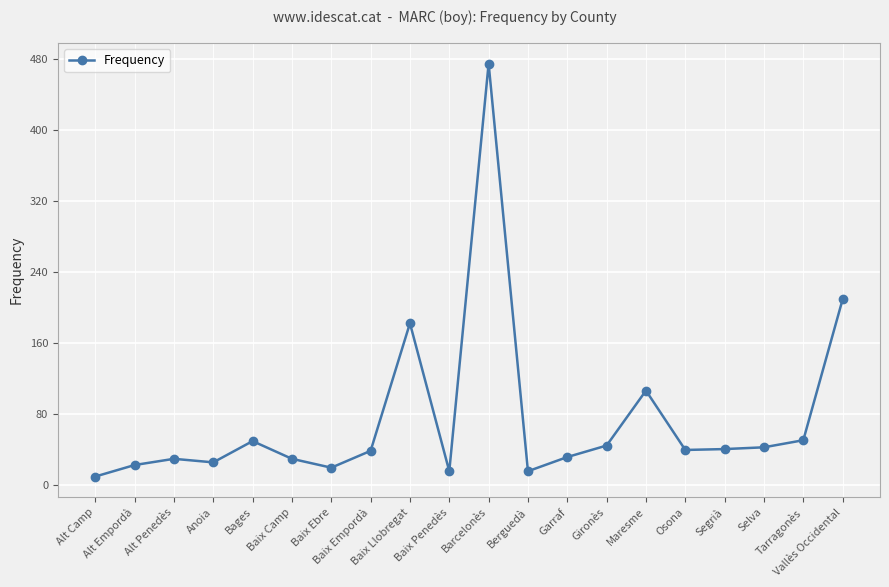

True or false: the data has more than 0 interior local peaks.

True